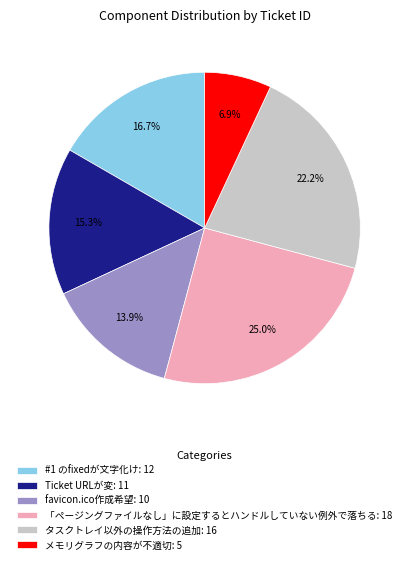

True or false: #1 のfixedが文字化け accounts for 6% of the total.

False